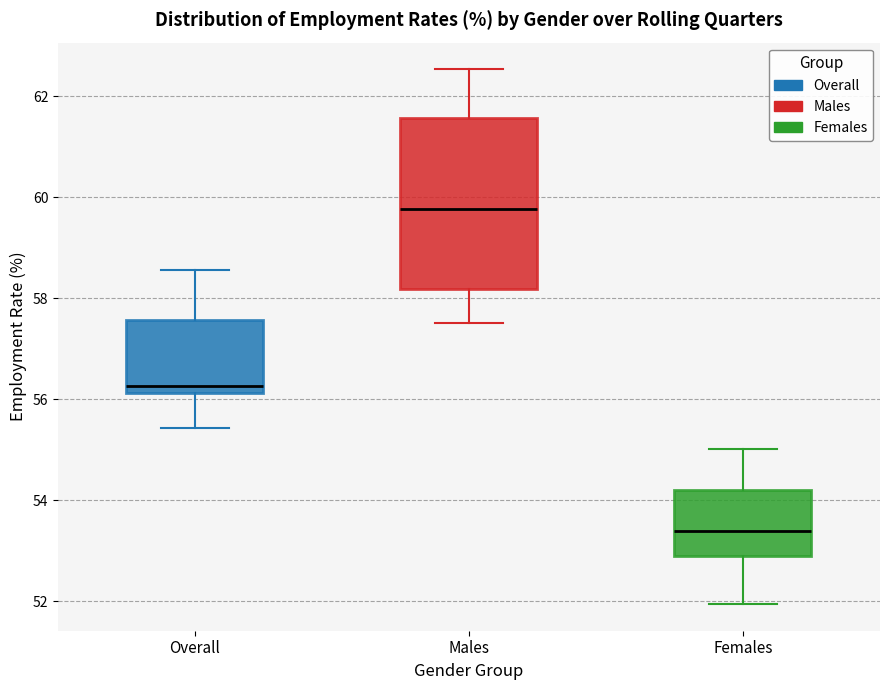

Reading left to right, transcribe this box plot: for each box, give where its median line is, the range the box spans, and where its two whiskers end, as read against the y-axis. The values are not printed on the chart, so give them approximately, as read against the axis.

Overall: median 56.2 (just above the box's lower edge), box 56.2 to 57.6, whiskers 55.4 to 58.6
Males: median 59.8, box 58.2 to 61.6, whiskers 57.6 to 62.6
Females: median 53.4, box 53.0 to 54.2, whiskers 52.0 to 55.0